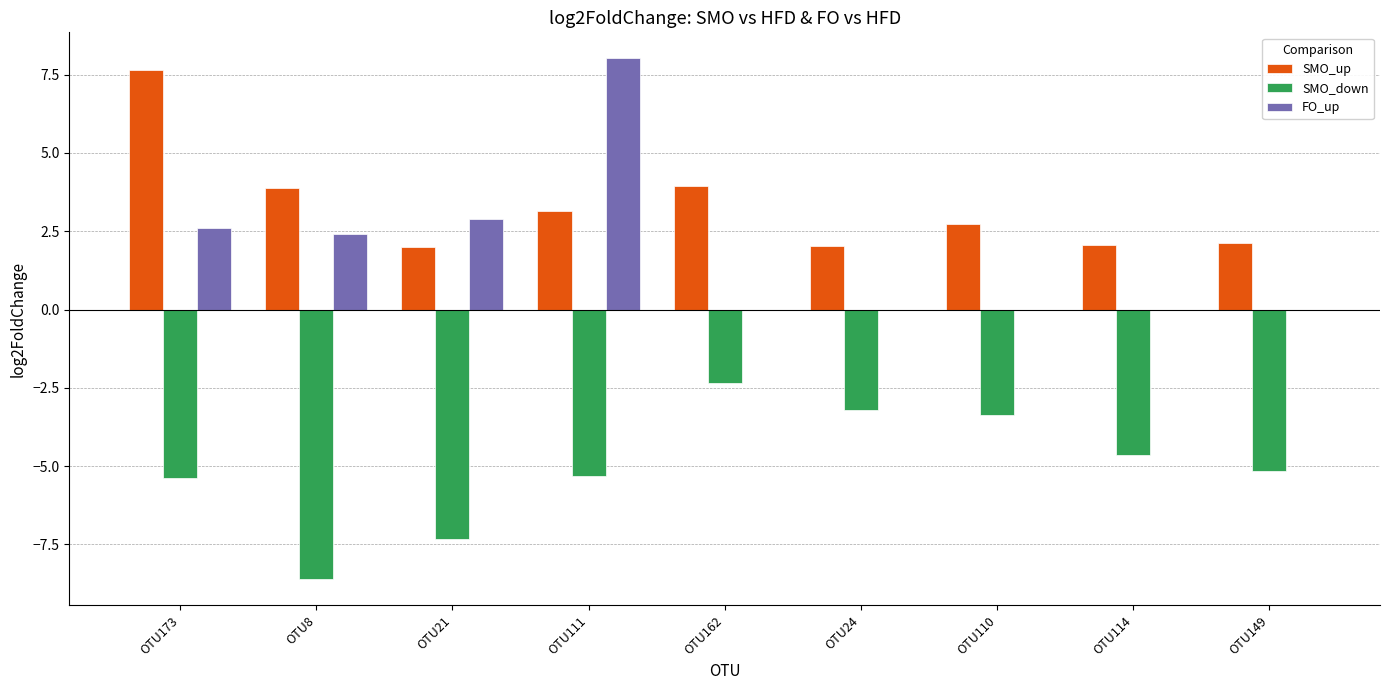

Is the value of FO_up at OTU111 greater than the value of SMO_up at OTU21?

Yes